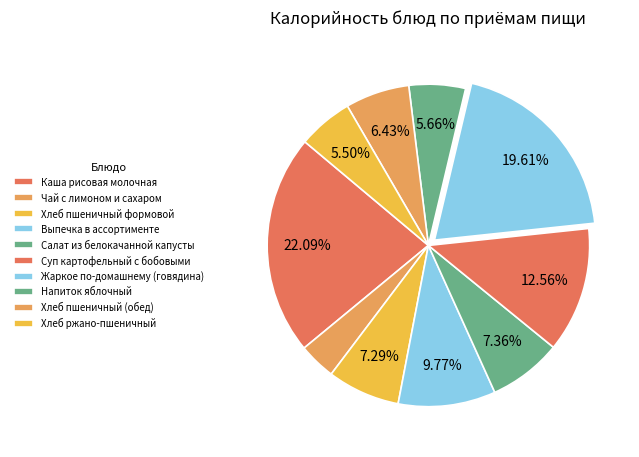

True or false: Напиток яблочный accounts for 6% of the total.

True